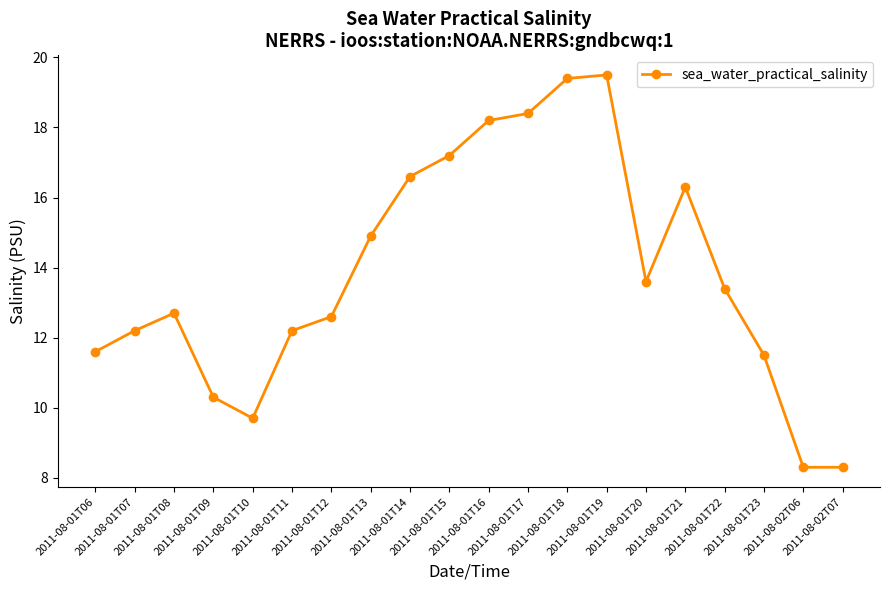

What is the difference between the second highest and minimum values?

11.1